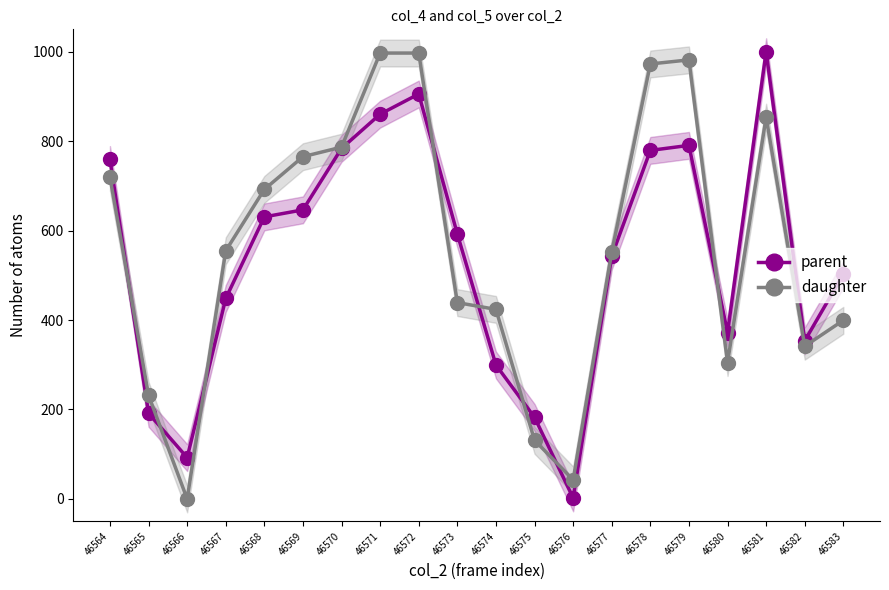

Reading left to right, what are all the values shown in this chart?

parent: 46564=759.0	46565=191.4	46566=92.3	46567=448.2	46568=630.6	46569=646.4	46570=783.8	46571=860.4	46572=905.4	46573=592.3	46574=299.5	46575=182.4	46576=2.3	46577=542.8	46578=779.3	46579=790.5	46580=371.6	46581=1000.0	46582=353.6	46583=502.3
daughter: 46564=719.5	46565=231.7	46566=0.0	46567=554.9	46568=692.1	46569=765.2	46570=786.6	46571=997.0	46572=997.0	46573=439.0	46574=423.8	46575=131.1	46576=42.7	46577=551.8	46578=972.6	46579=981.7	46580=304.9	46581=853.7	46582=341.5	46583=399.4